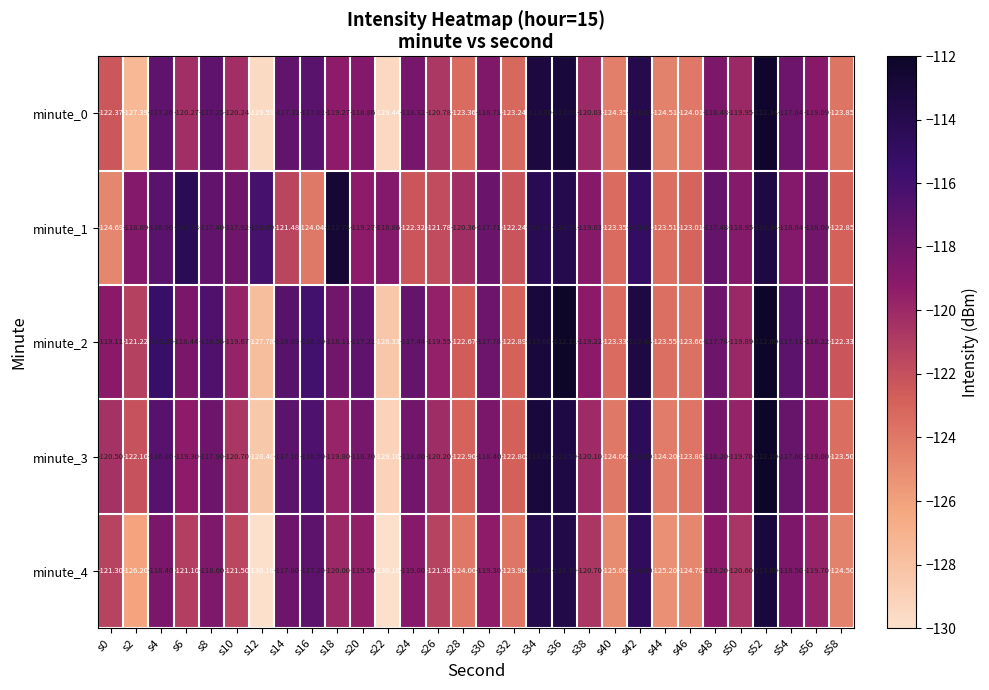

What is the minimum value shown in the chart?

-130.1